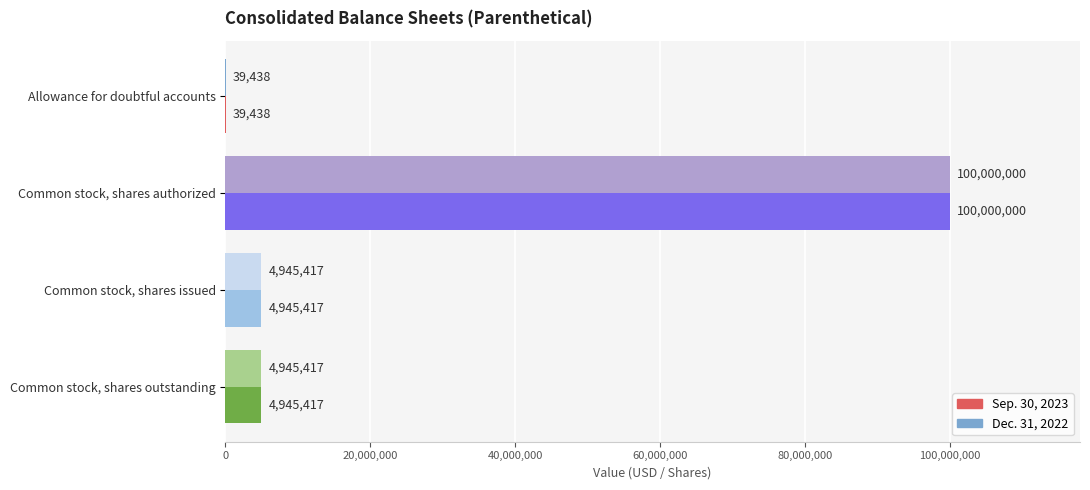

The Dec. 31, 2022 series shows 100000000 at Common stock, shares authorized. True or false?

True